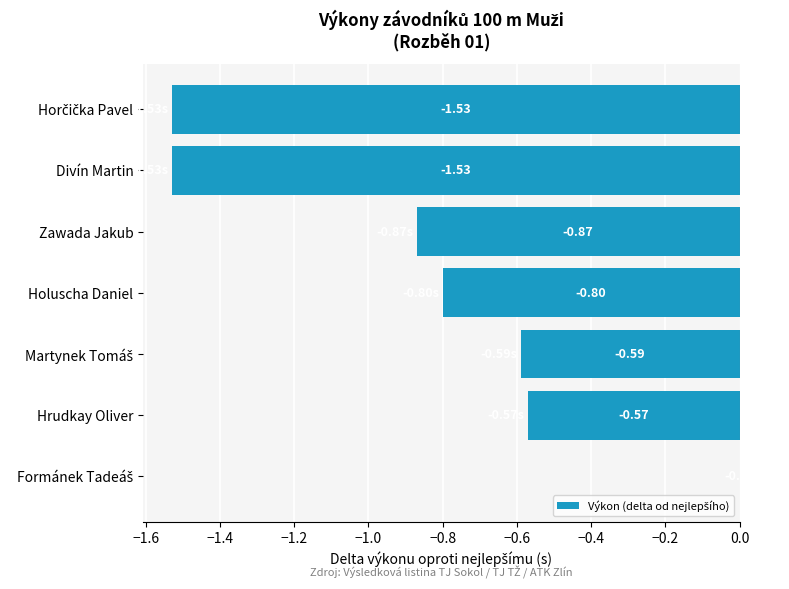

What is the sum of all values?

-5.9